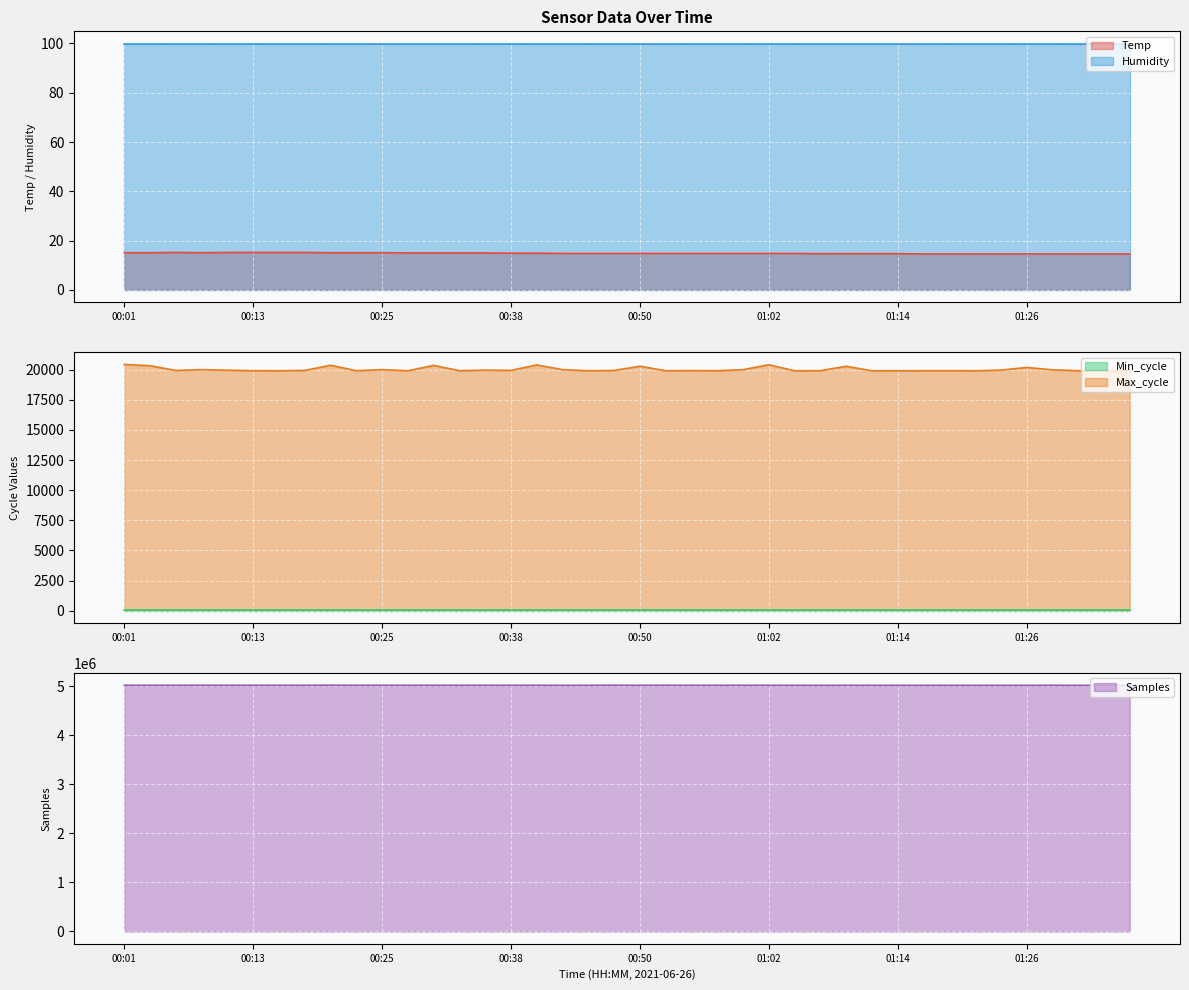

What is the sum of all Samples values?

200600275